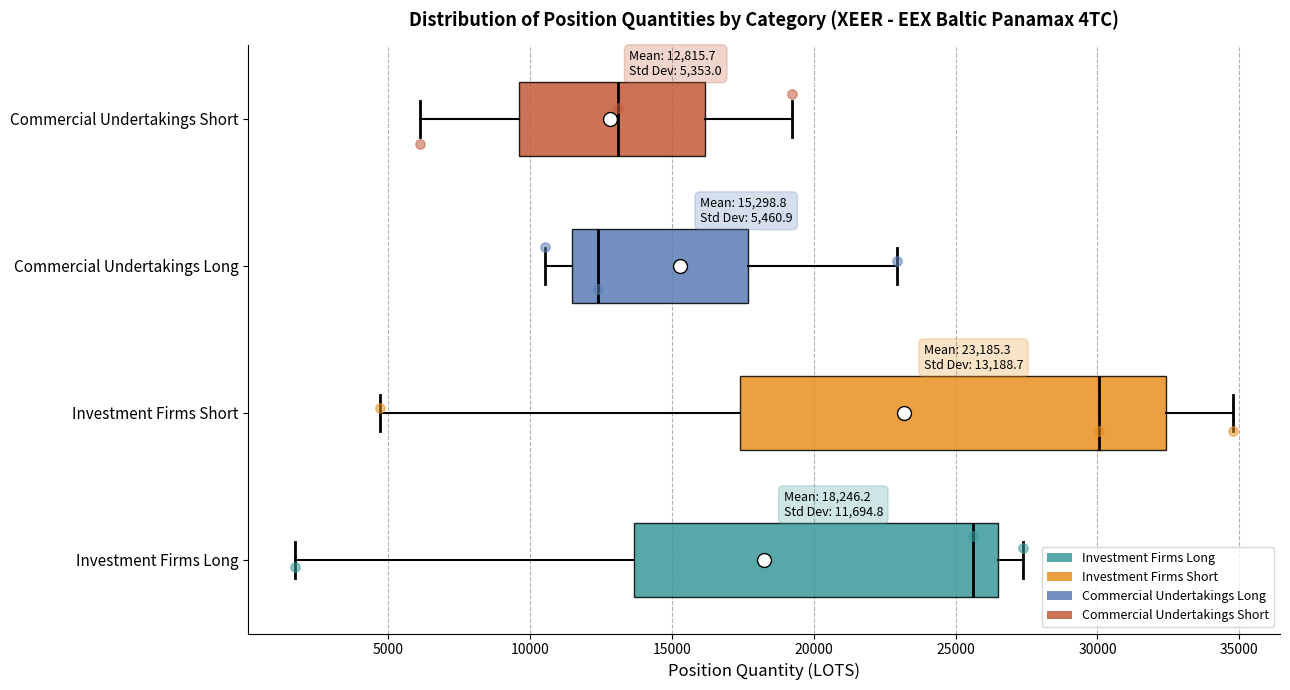

Which box is the widest, from its left edge to its right edge?

Investment Firms Short